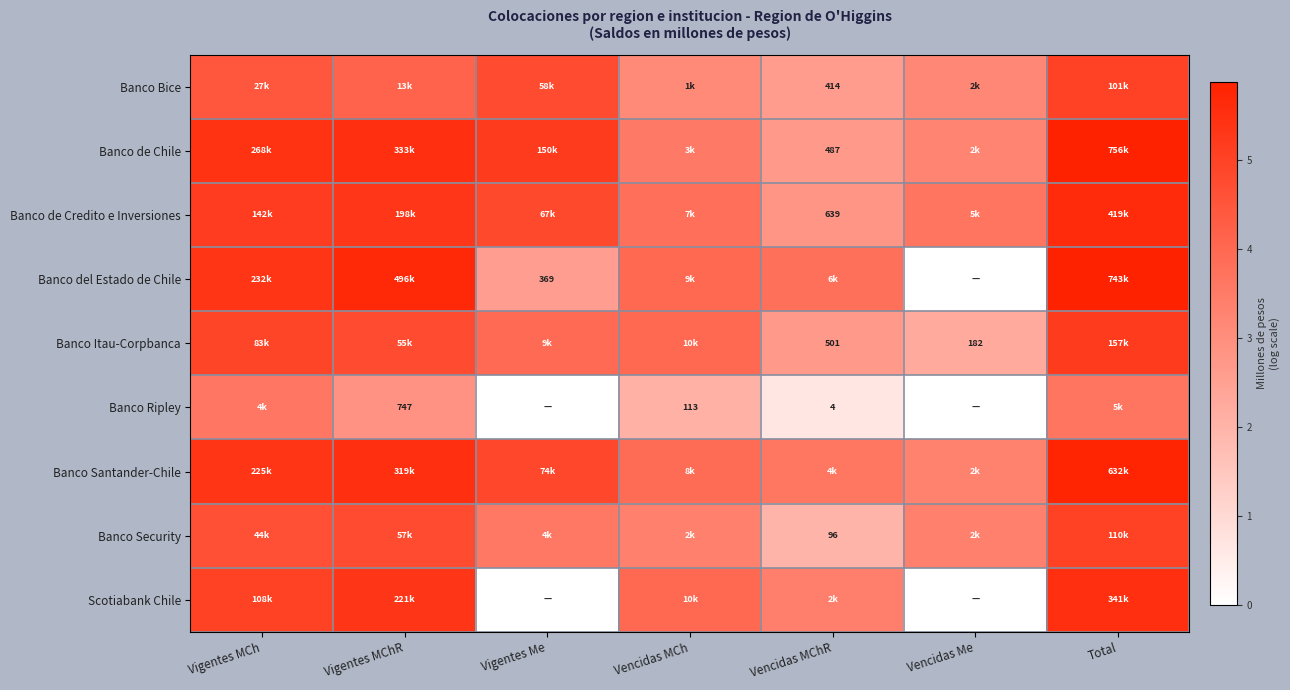

At which label does Banco del Estado de Chile reach its minimum?

Vencidas Me